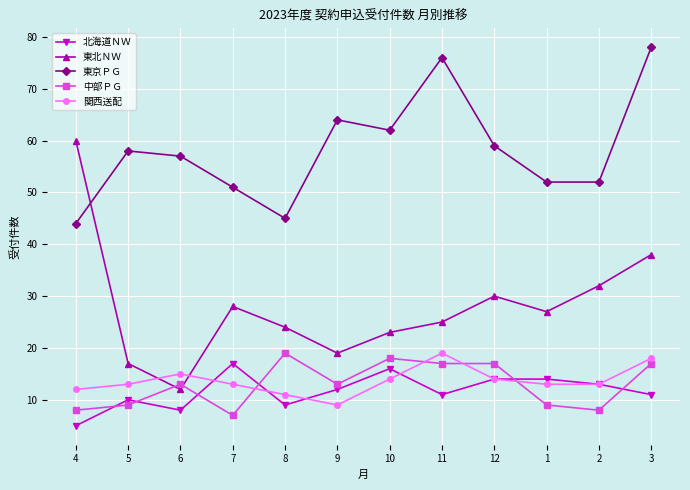

What is the difference between the highest and lowest values at 11?

65